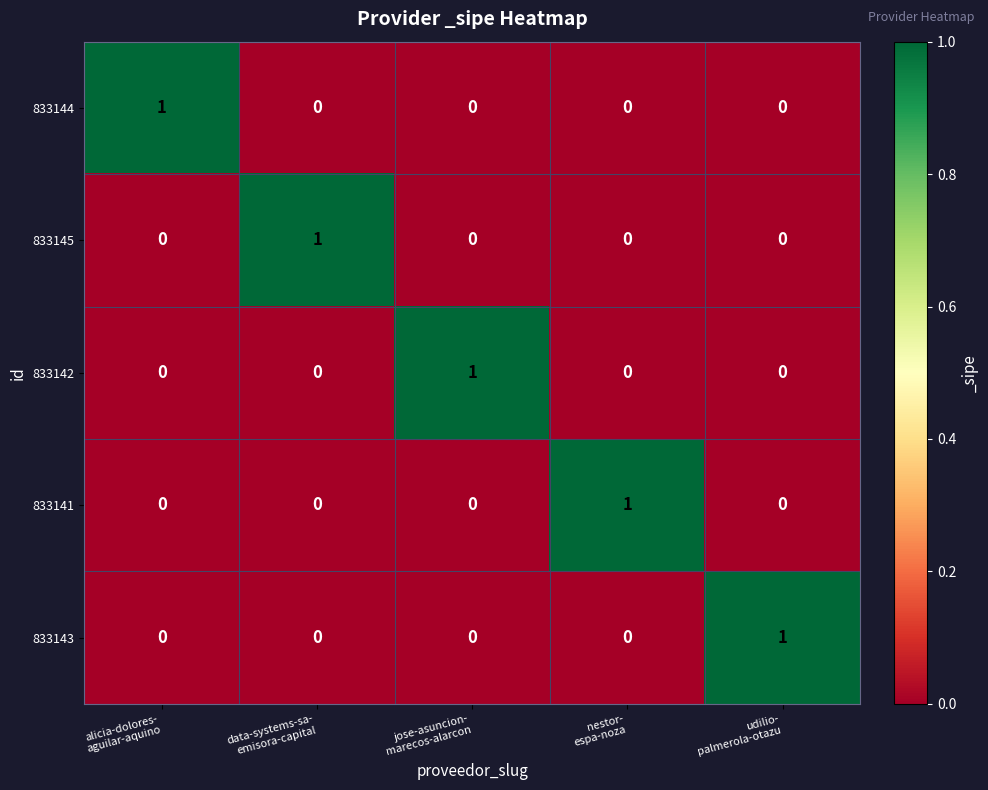

What is the total value across all series at jose-asuncion-
marecos-alarcon?

1